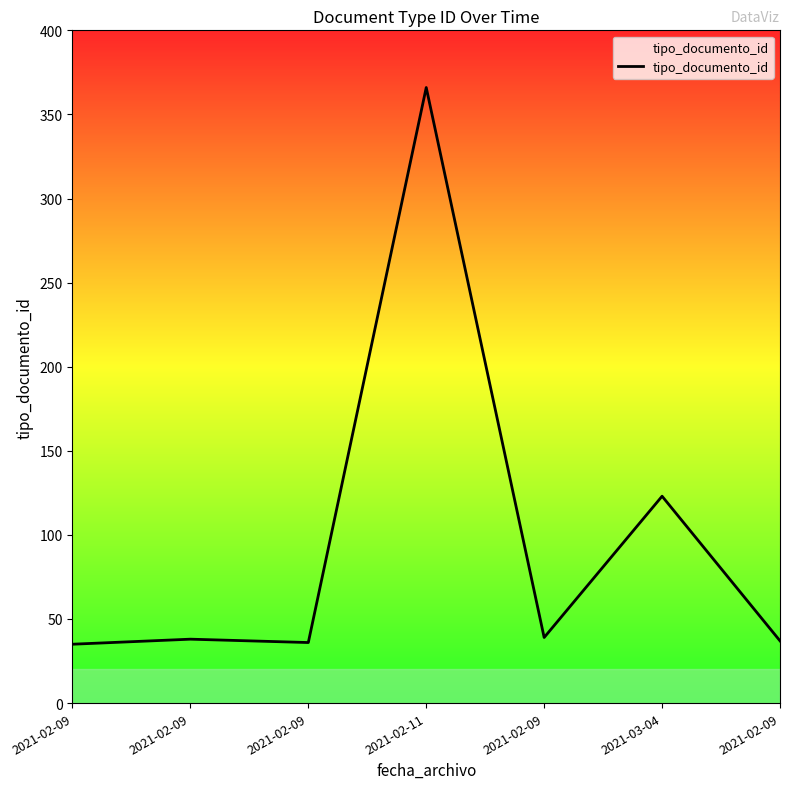

Count the number of data series in this chart.

1